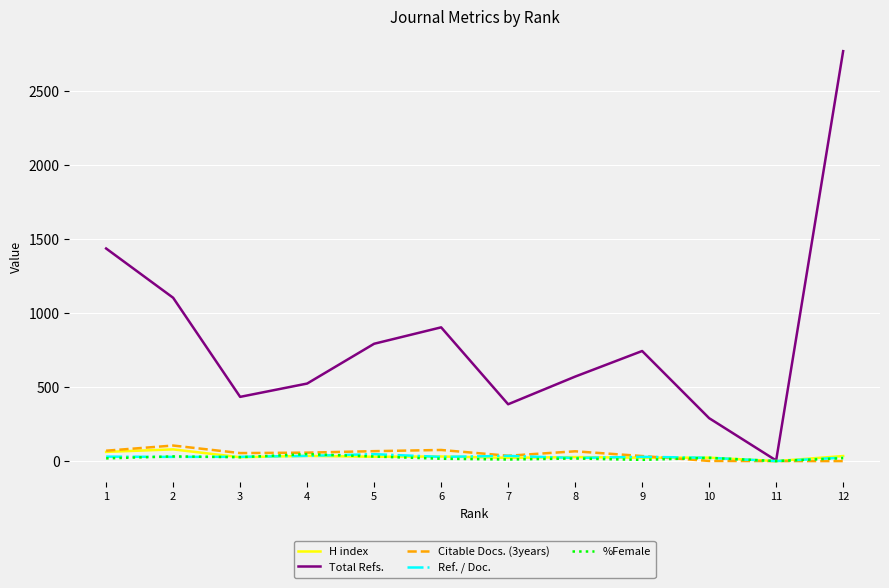

What is the maximum value for H index?

79.0